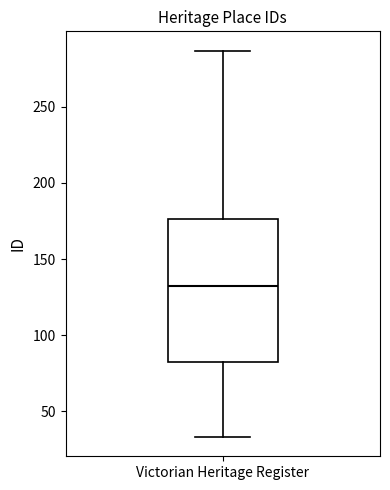

Transcribe this box plot: give where the median line is, the range the box spans, and where the two whiskers end, as read against the y-axis. The values are not printed on the chart, so give them approximately, as read against the axis.

median 130, box 80 to 175, whiskers 35 to 285